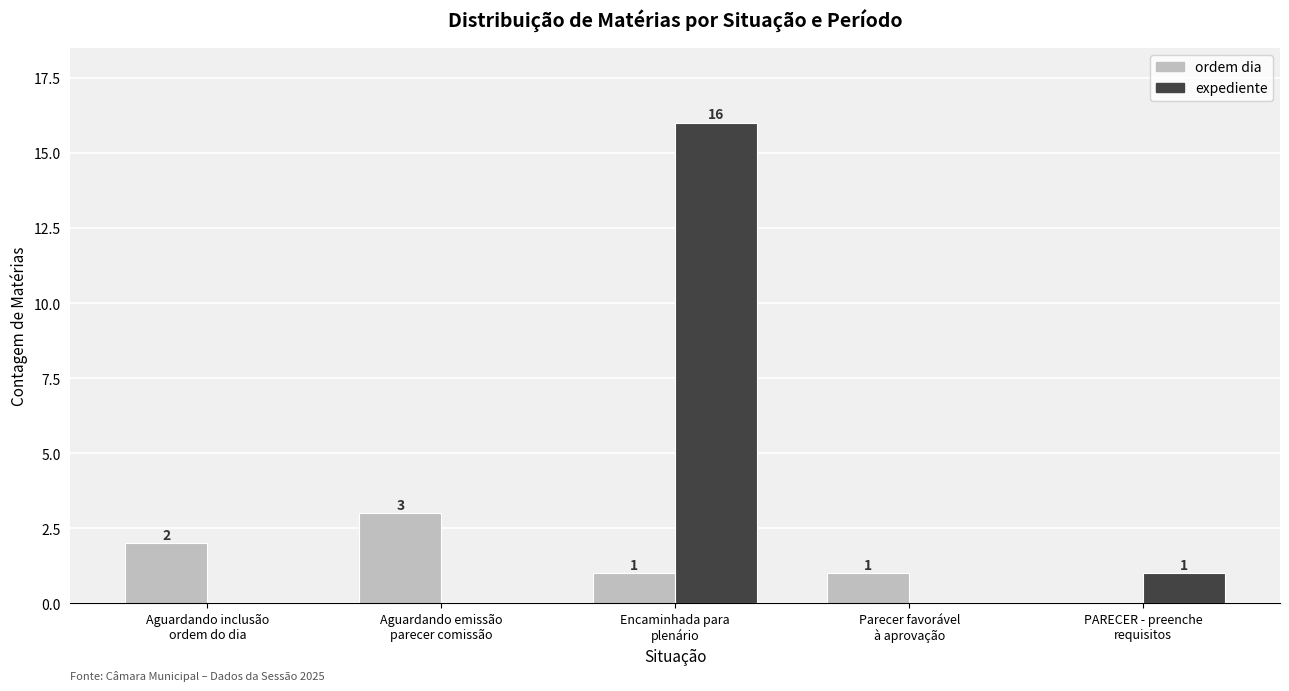

How many positive values does the expediente series have?

2